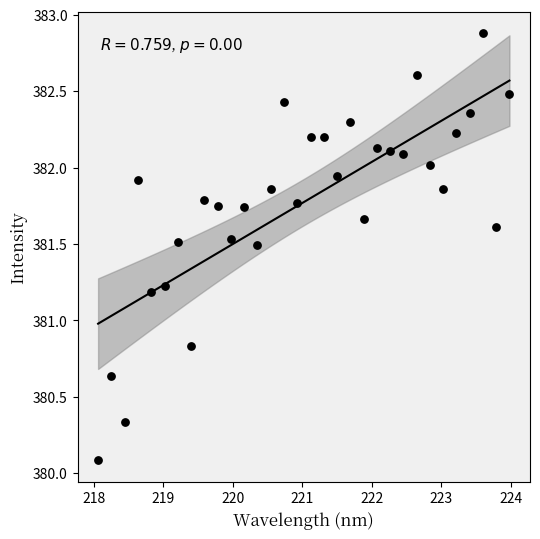

What is the range of Y values (max minus min)?

2.8